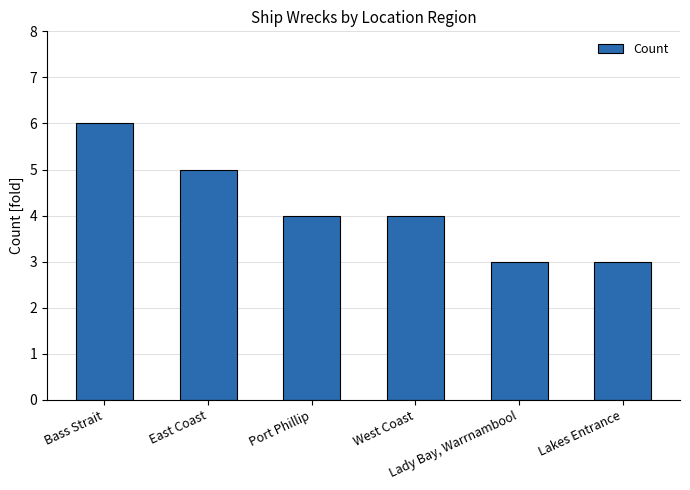

What position from the left is Bass Strait?

1